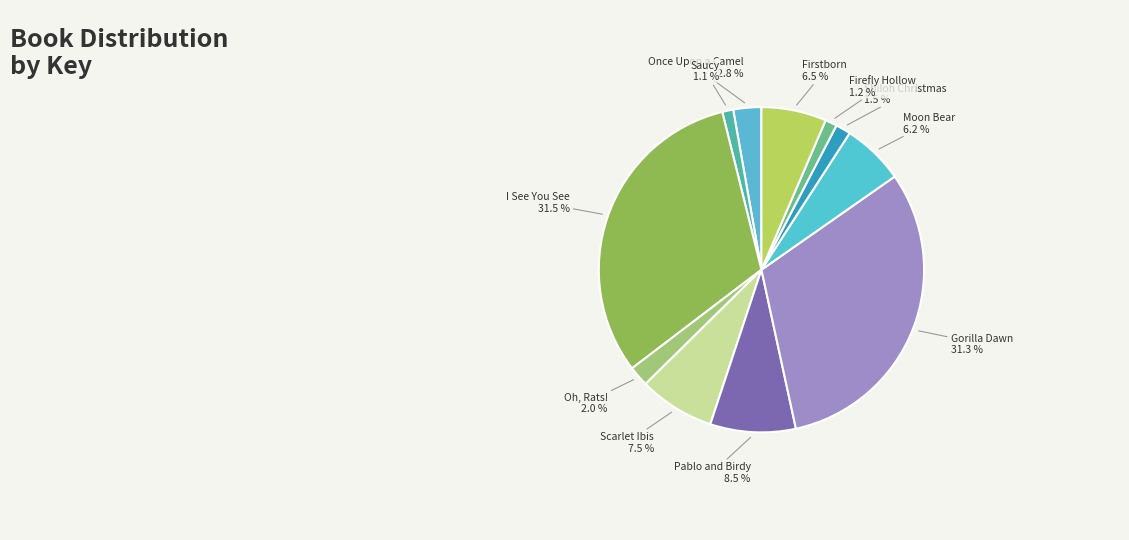

To the nearest percent, what is the combined percentage of I See You See and Once Upon a Camel?

34%